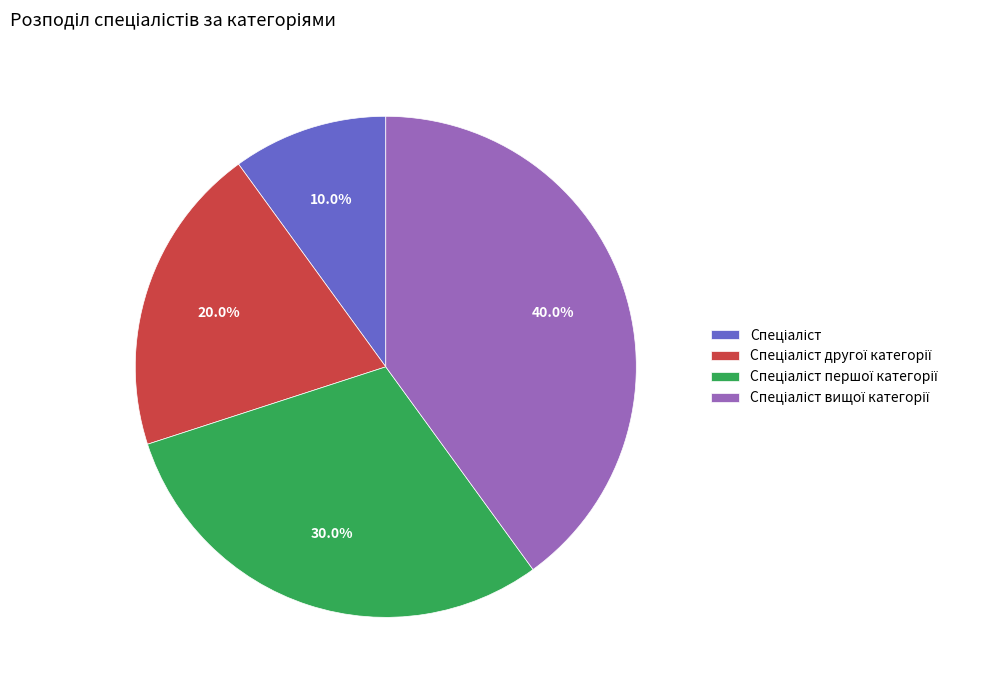

Is there any slice that represents more than half of the pie?

No